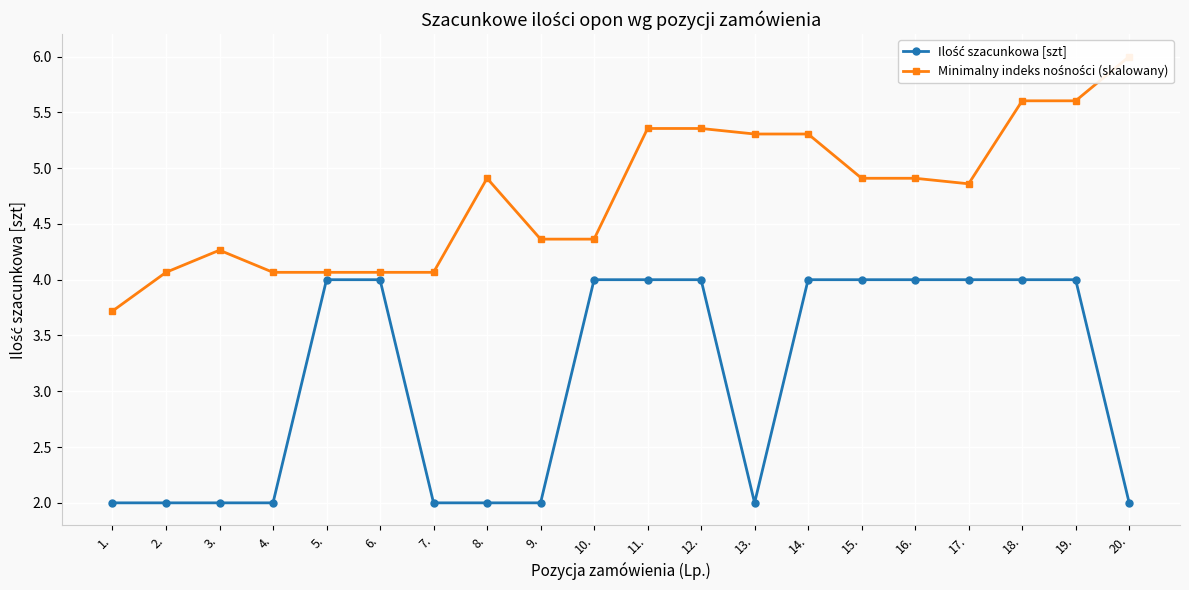

What is the sum of all Minimalny indeks nośności (skalowany) values?

95.2